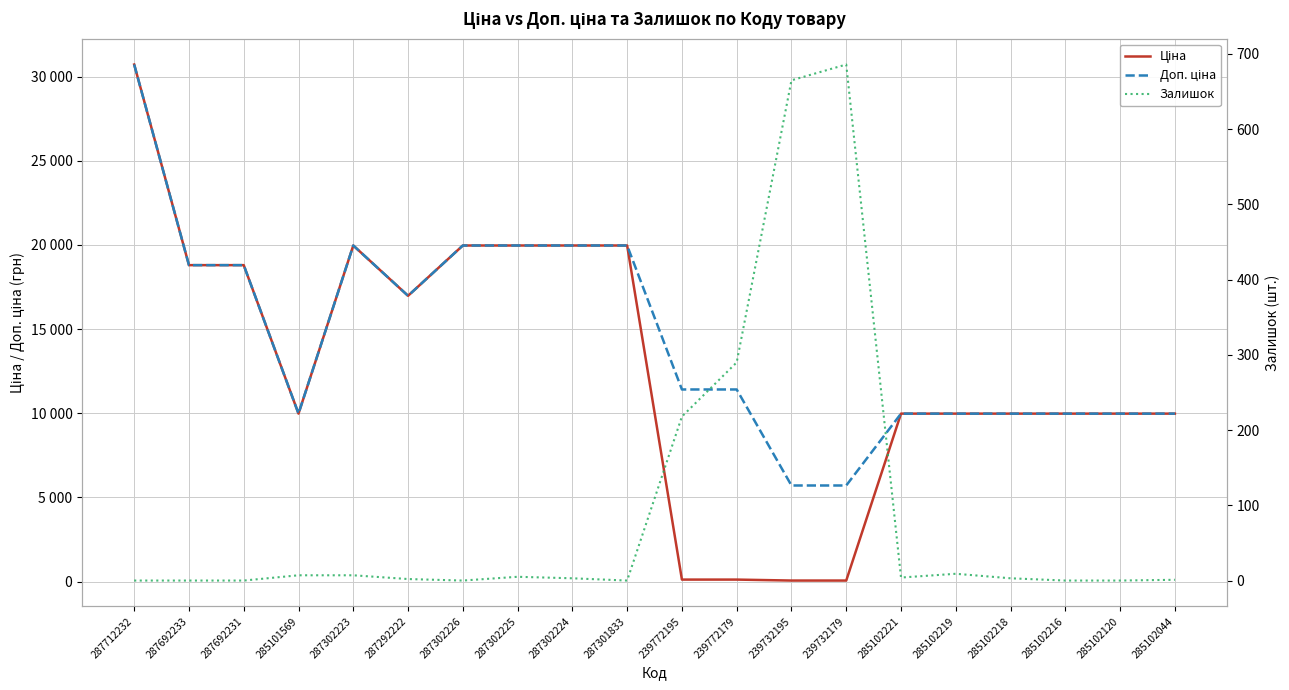

How many positive values does the Залишок series have?

13